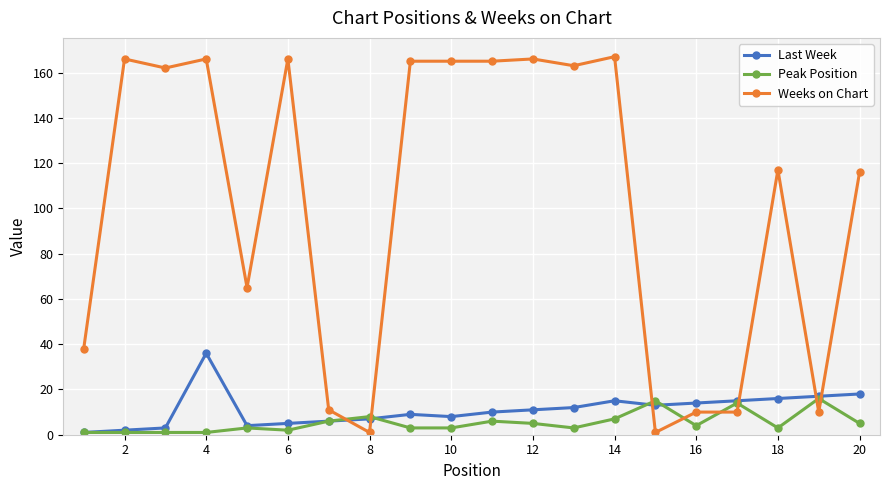

How many lines are shown in the chart?

3